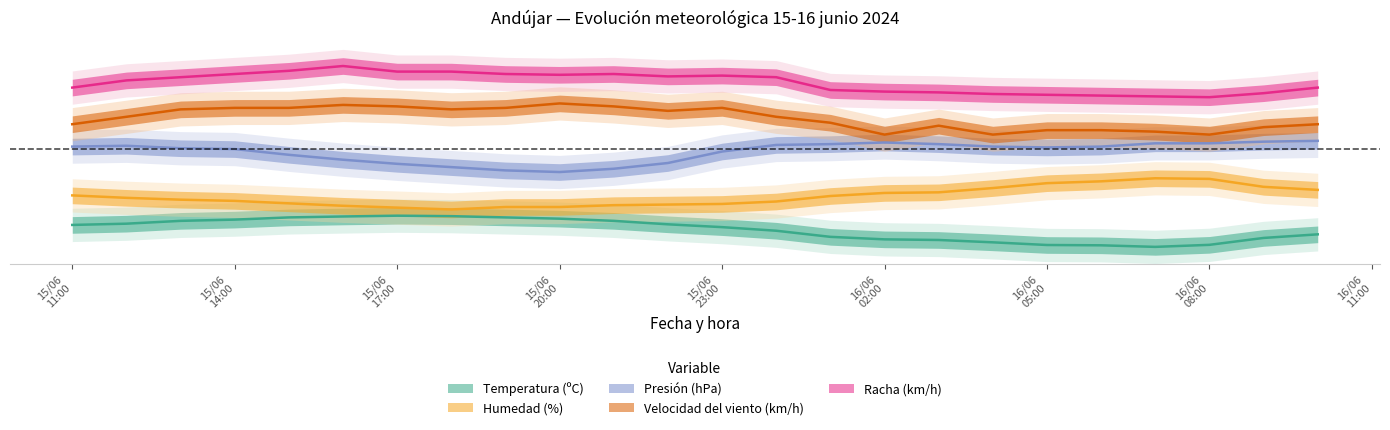

Which category has the highest value in the Temperatura (ºC) series?

15/06 17:00